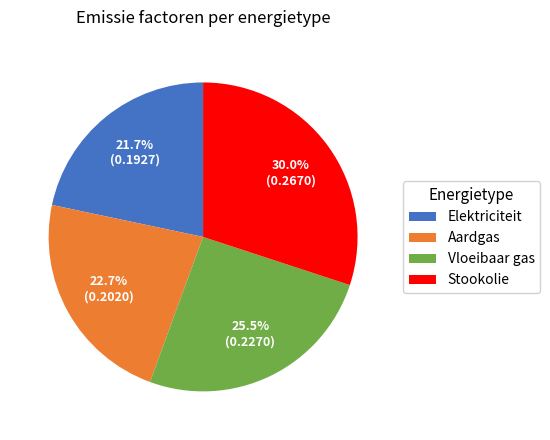

Is Aardgas the majority of the pie?

No